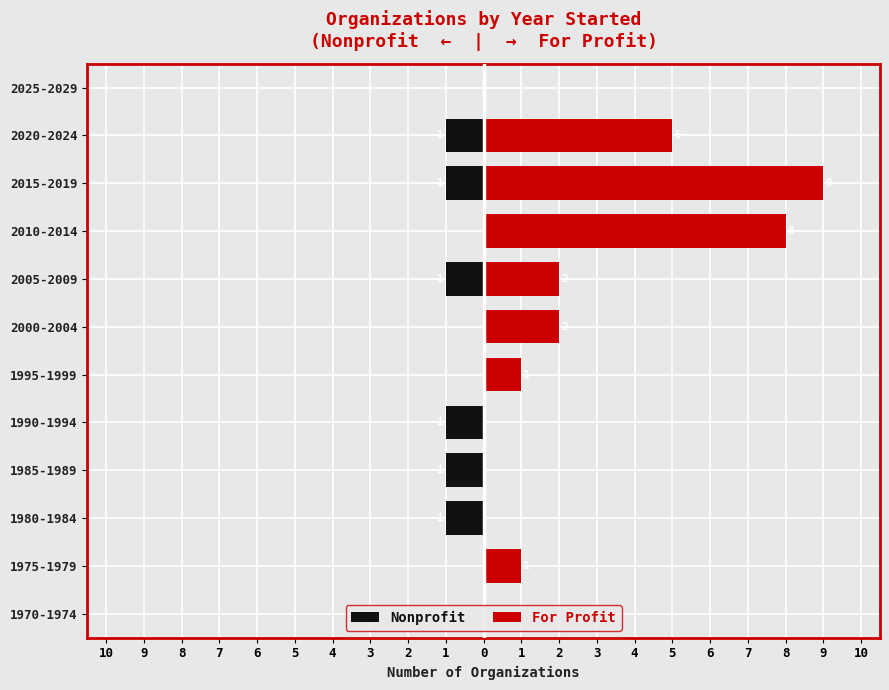

What is the label of the 10th bar from the right?

1980-1984